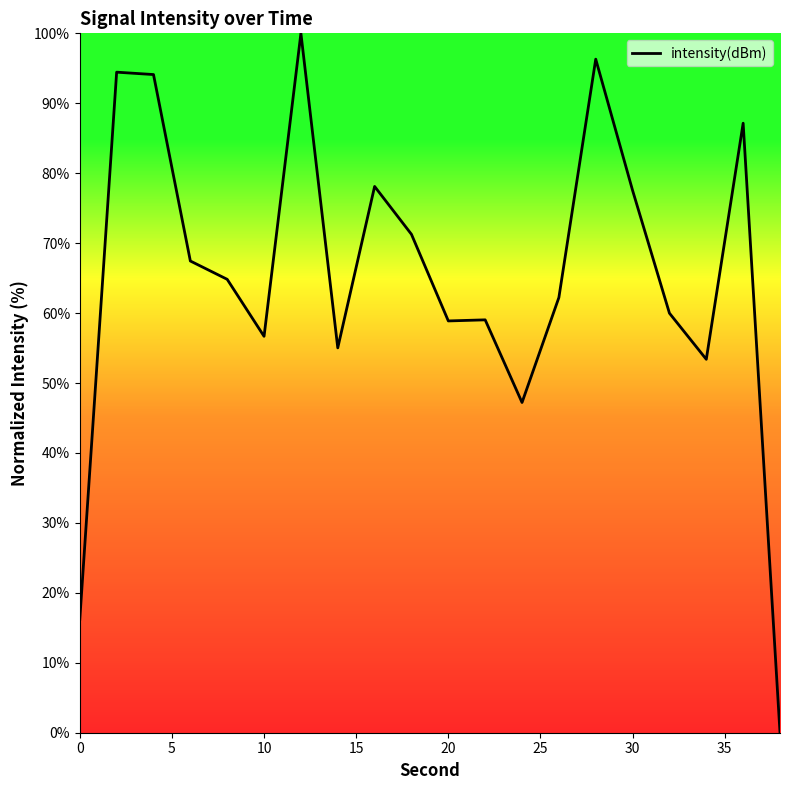

What is the difference between the maximum and minimum values?

100.0